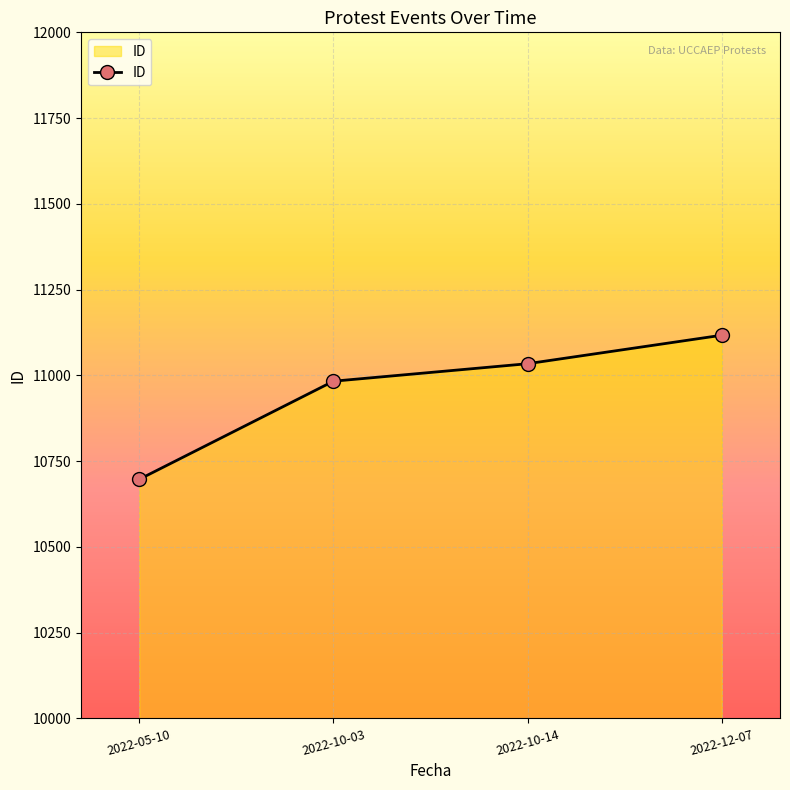

Between 2022-12-07 and 2022-05-10, which is larger?

2022-12-07